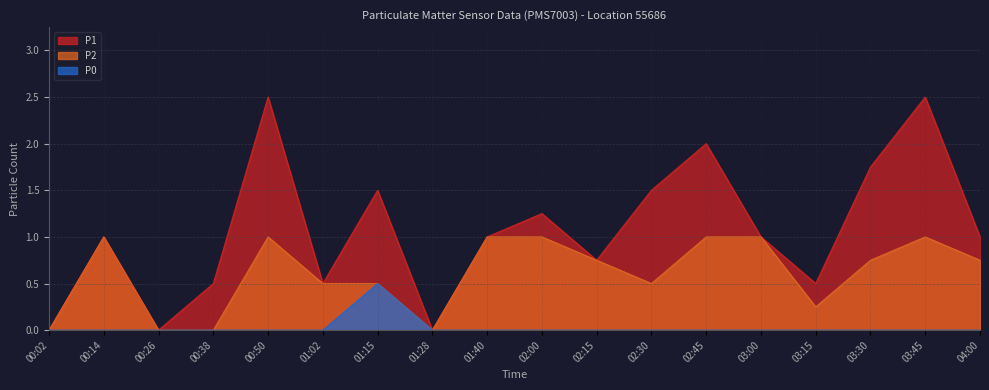

Which category has the lowest value across all series?

00:02